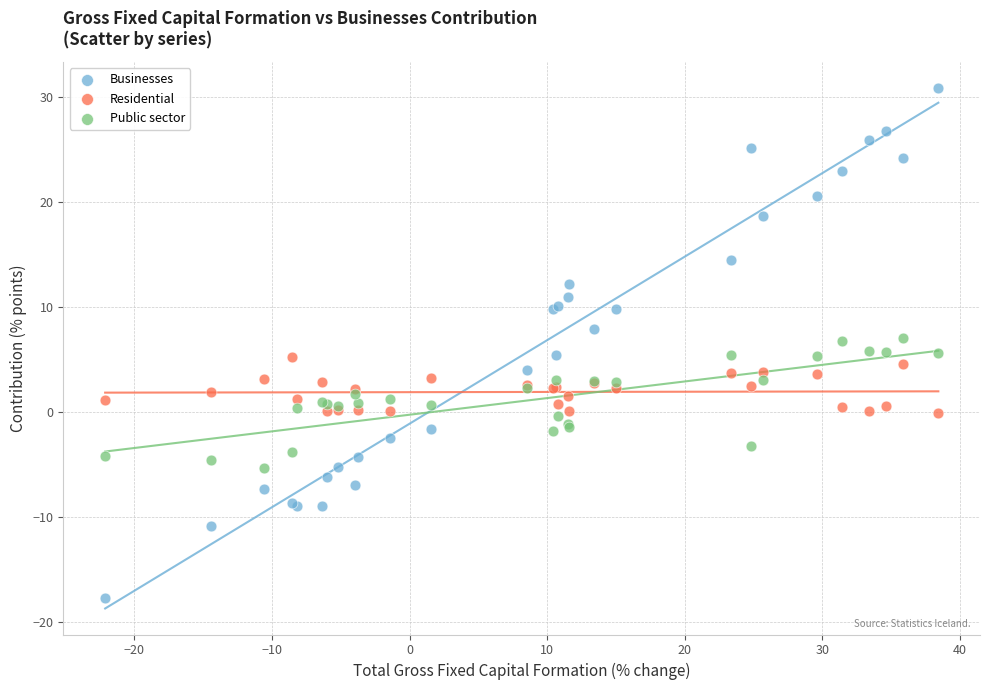

What is the X range (max minus min) for the scatter plot?

60.6